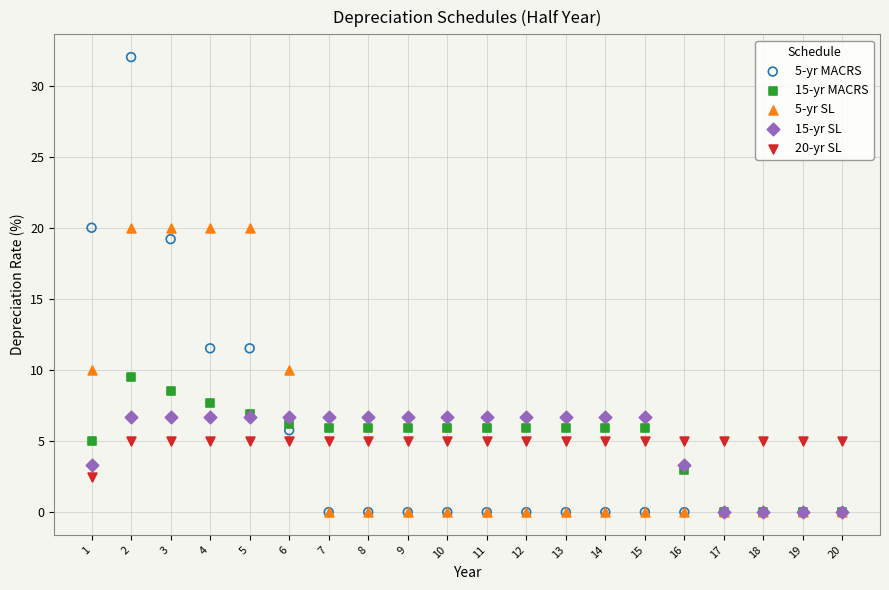

Across all series, what Y value is closest to 16?

19.2